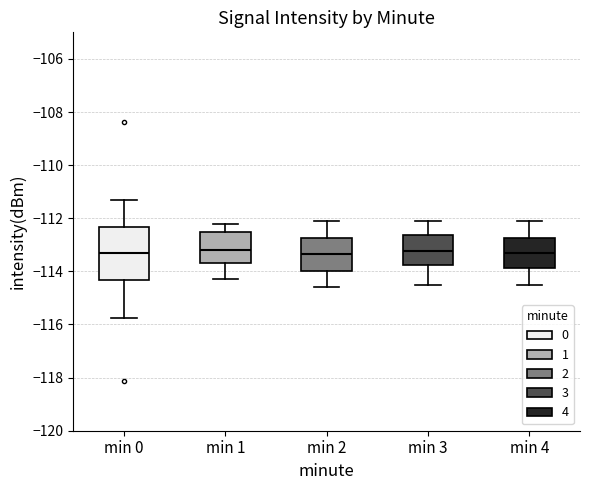

Where does the median line of the box for min 4 sit on the y-axis? The values are not printed on the chart, so give them approximately, as read against the axis.

-113.2